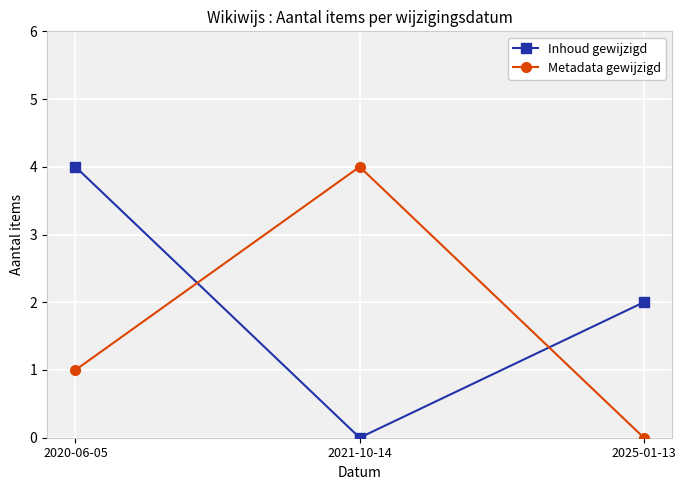

How many categories are shown in the chart?

3